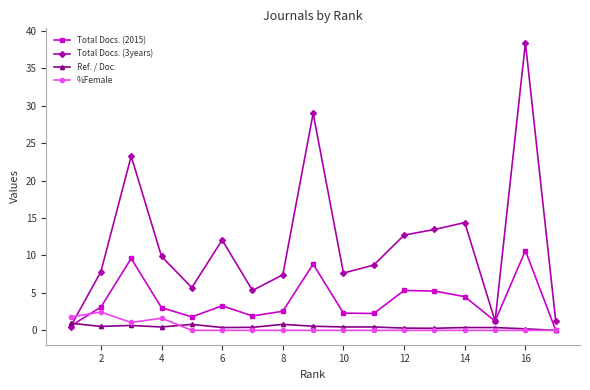

Count the number of categories in the chart.

17